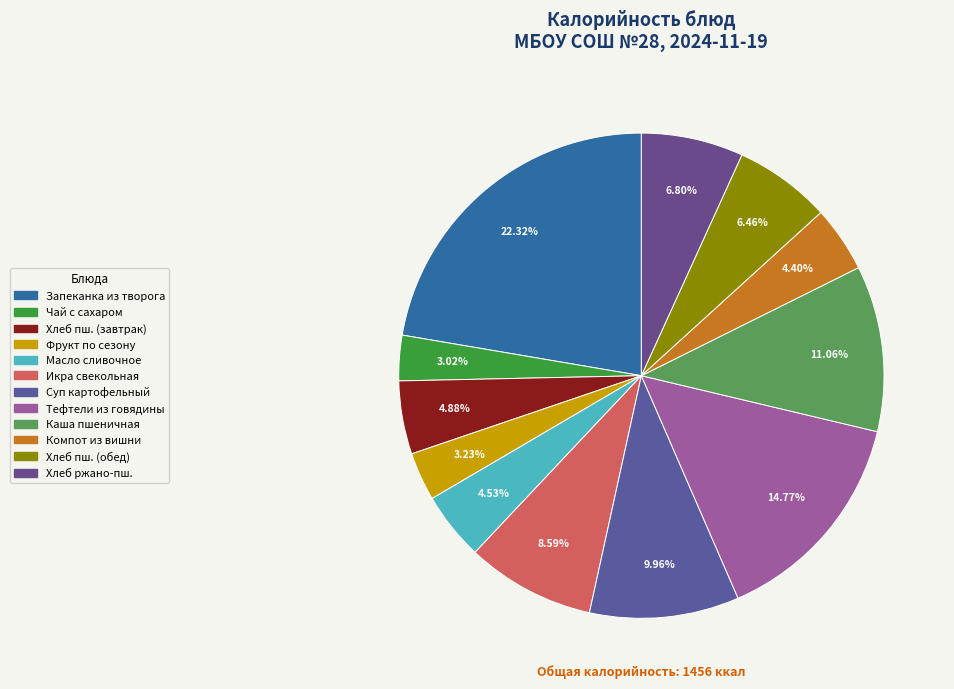

Count the number of slices in the pie.

12